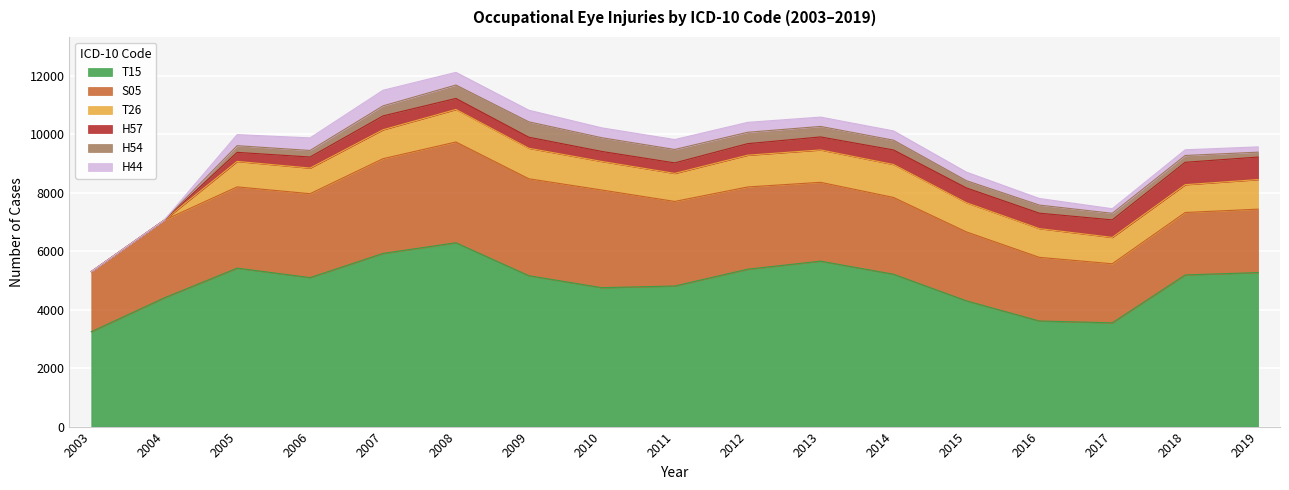

In H54, how many points are higher than both neighbors (excluding endpoints)?

4